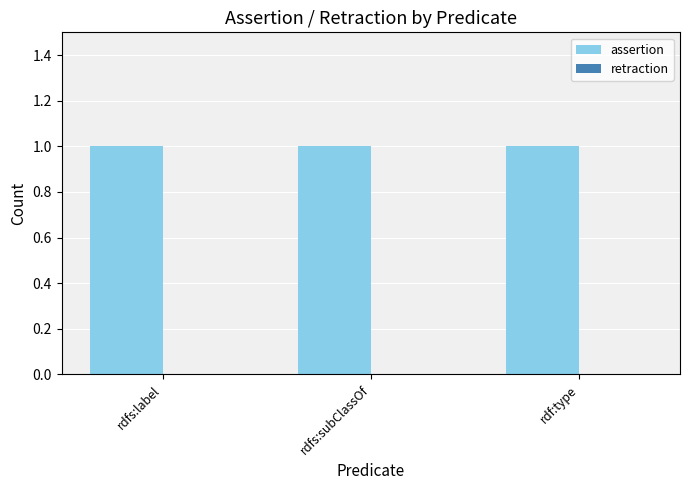

Reading right to left, extract all data points from this chart.

assertion: rdf:type=1	rdfs:subClassOf=1	rdfs:label=1
retraction: rdf:type=0	rdfs:subClassOf=0	rdfs:label=0